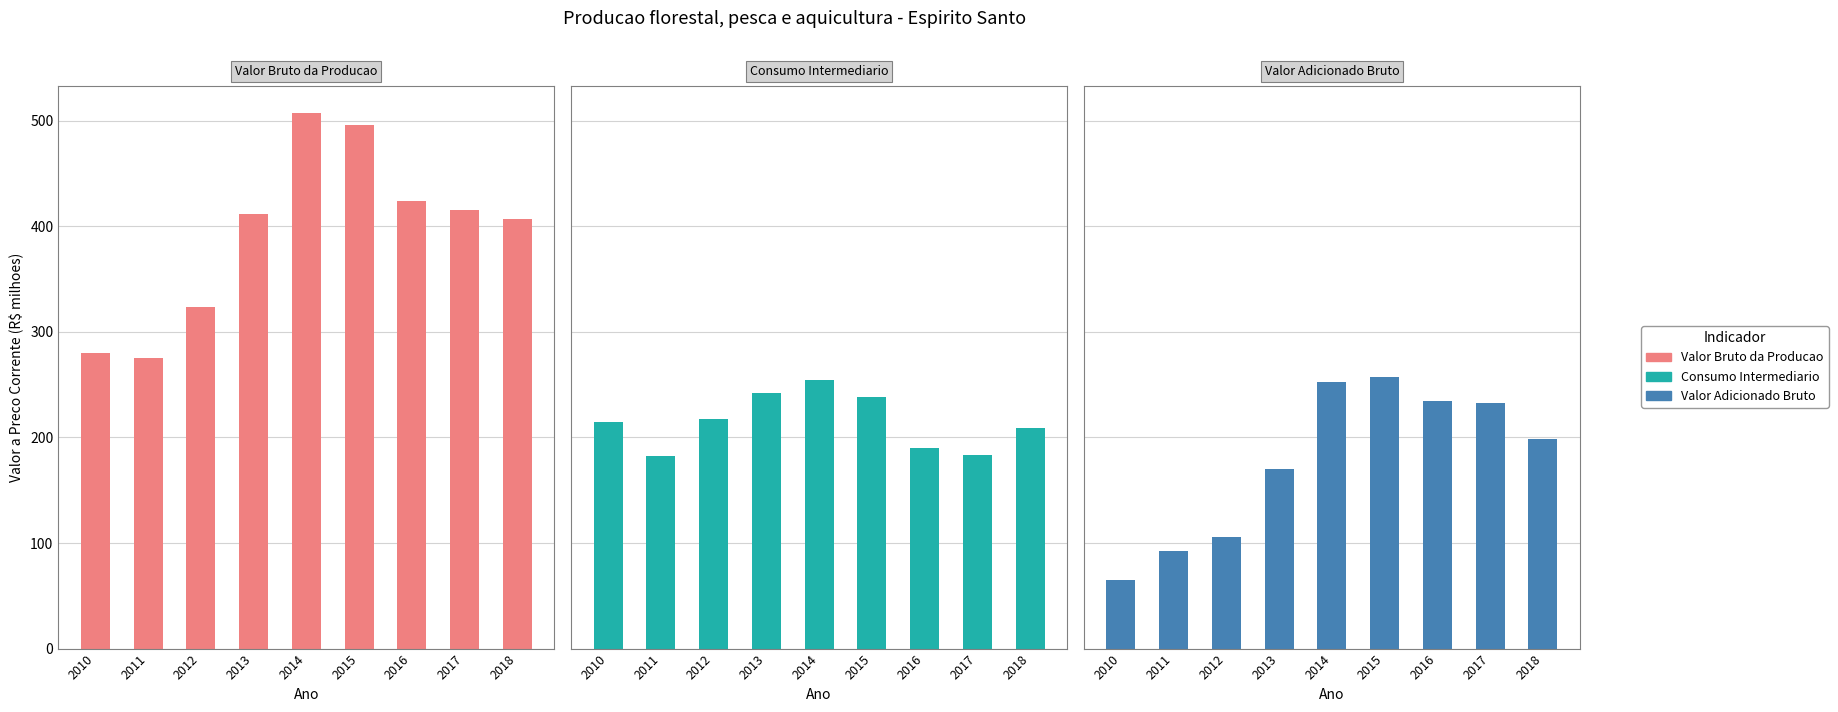

At how many categories does at least one series exceed 389?

6